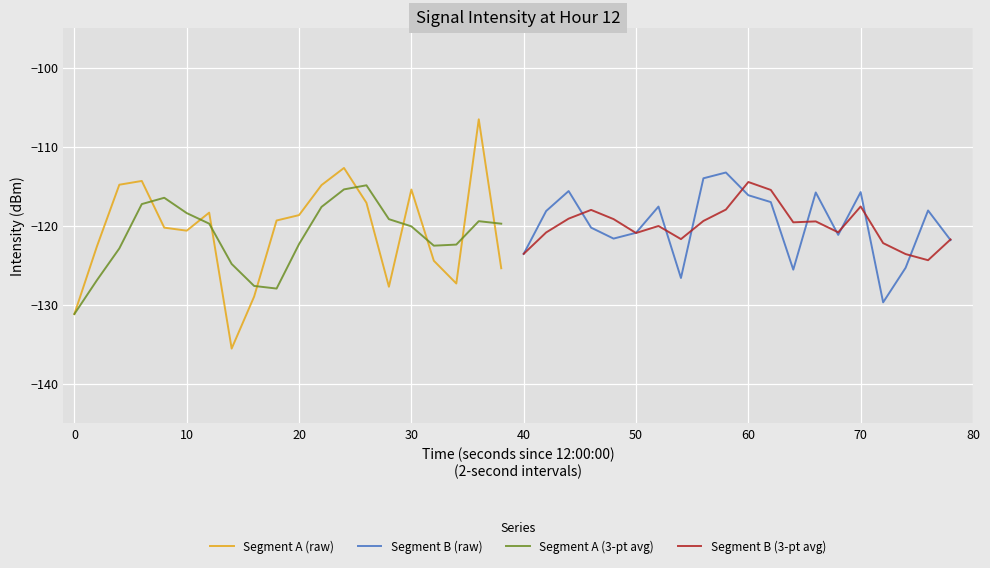

Is it true that Segment A (raw) equals -202.6 at 0?

False